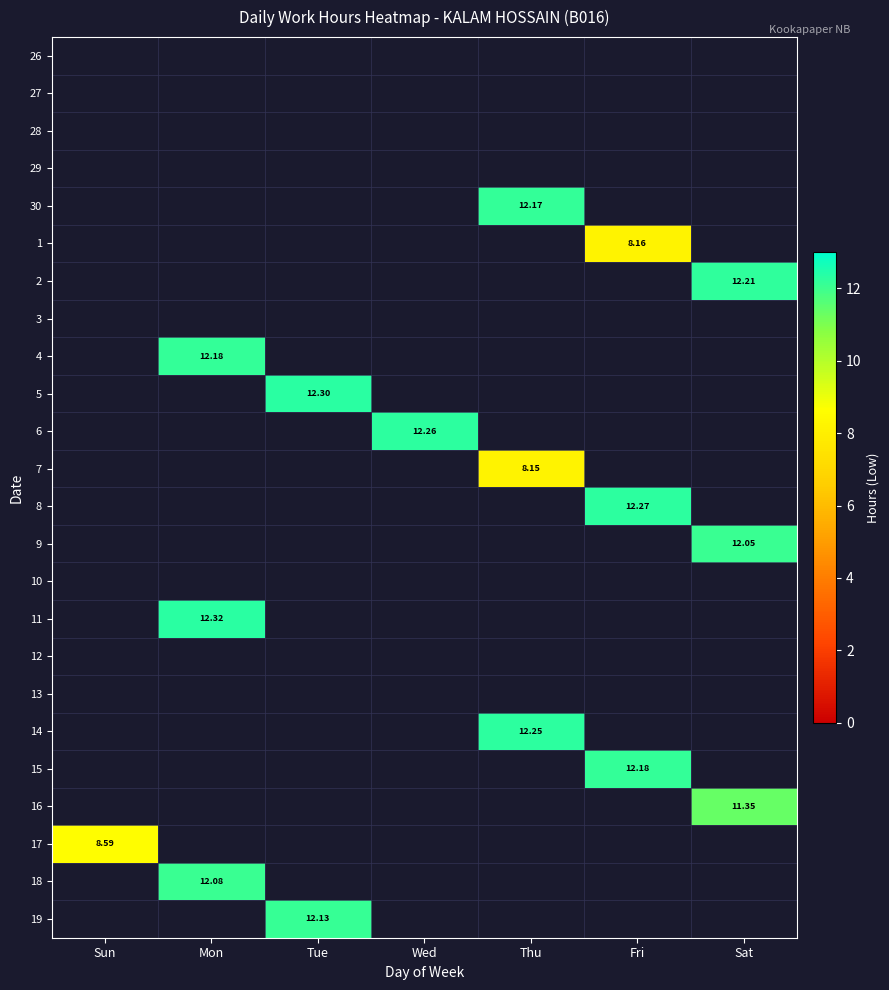

What is the greatest value displayed?

12.3